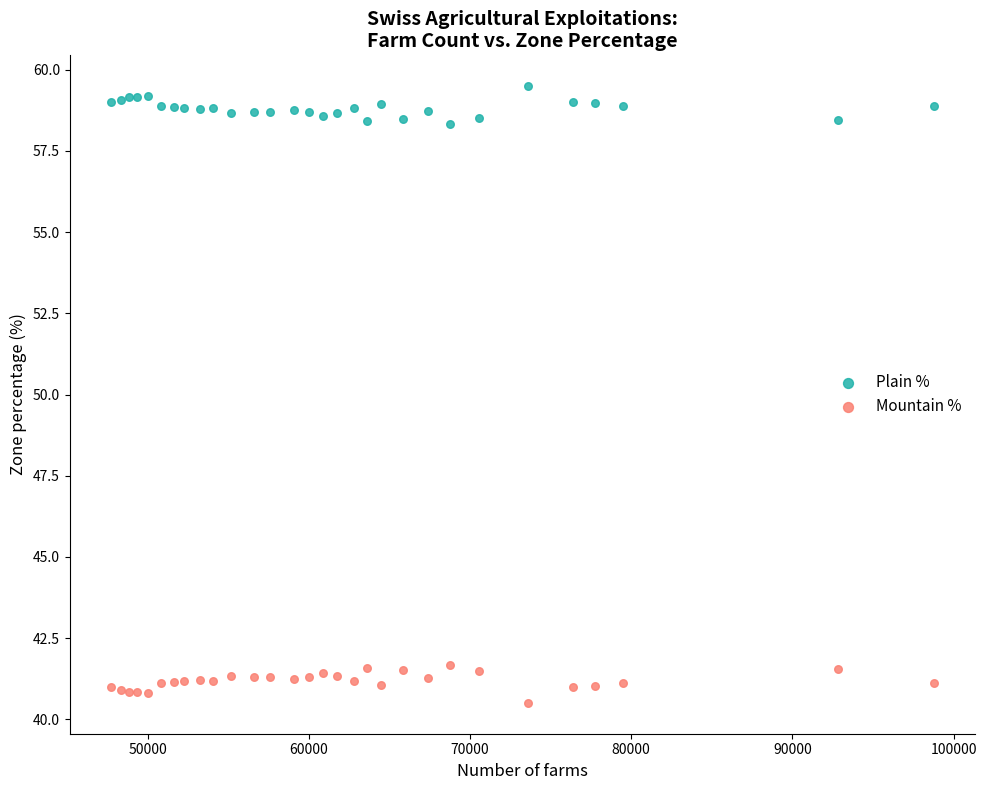

What is the X range (max minus min) for the scatter plot?

51040.0